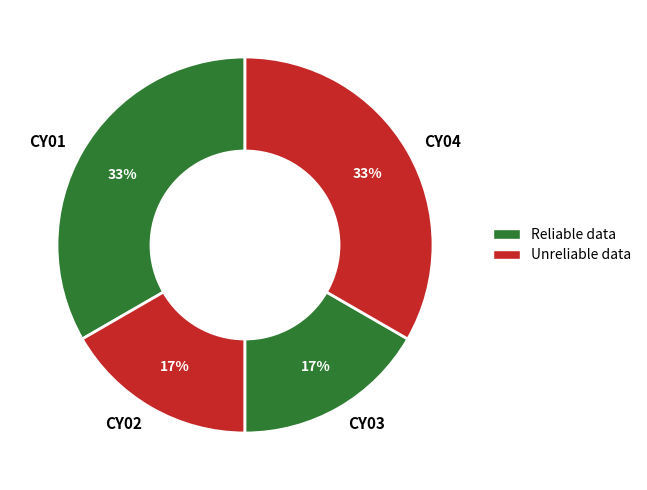

How many segments does this pie chart have?

4